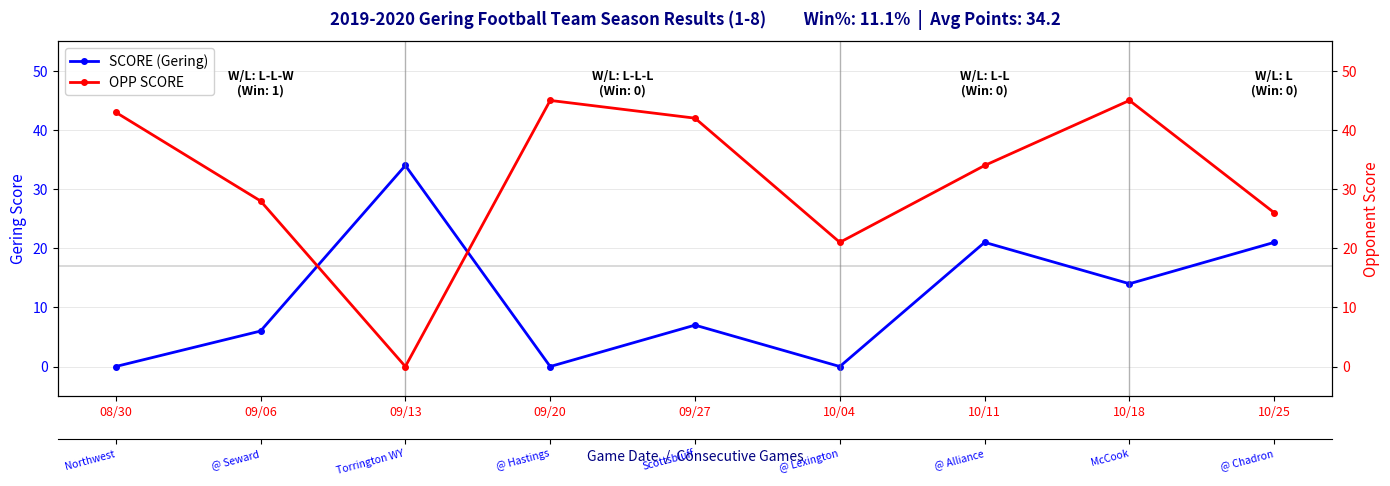

What is the difference between the maximum and minimum values in the OPP SCORE series?

45